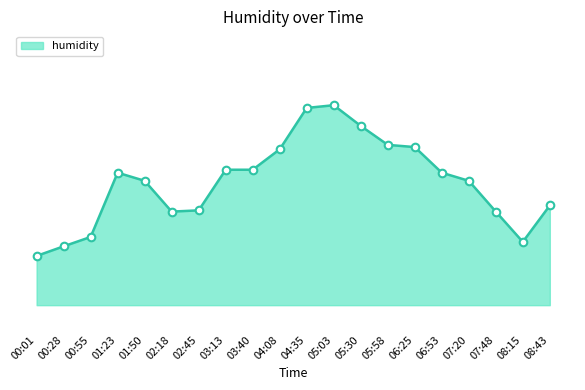

What is the change in value from 04:08 to 04:35?

+1.7